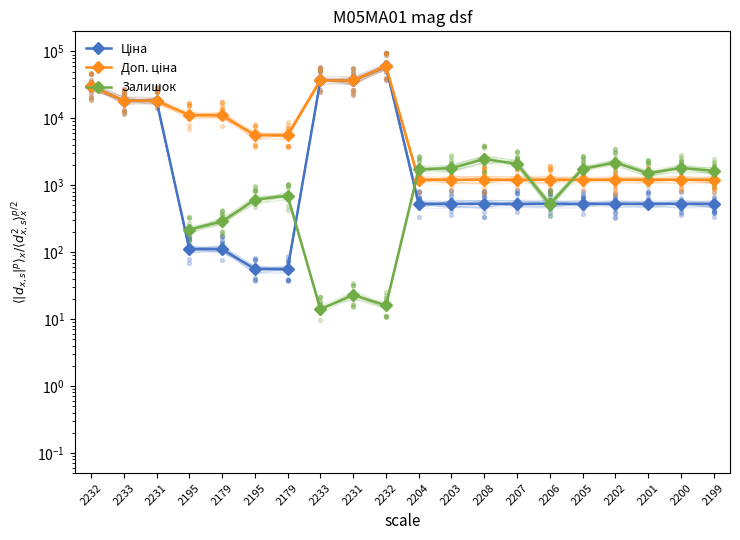

Which series reaches the maximum Y coordinate?

Ціна